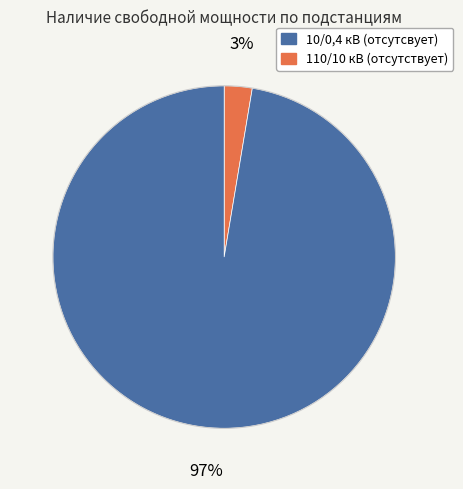

Count the number of slices in the pie.

2